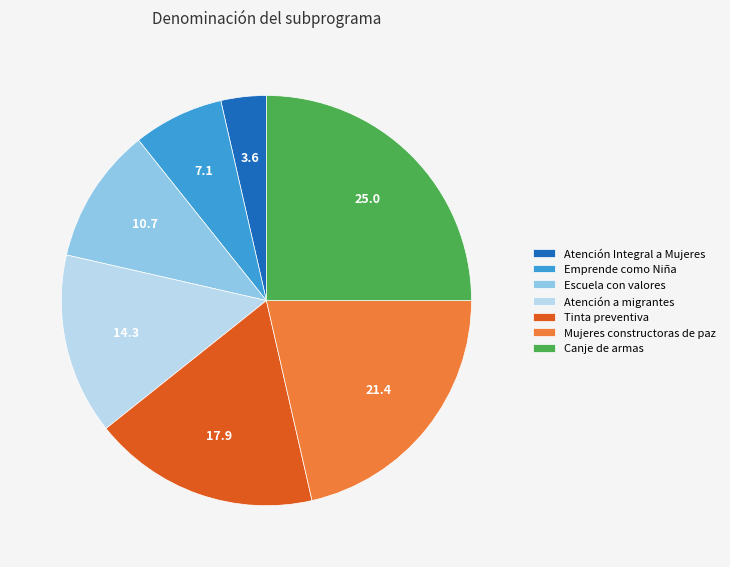

Approximately how many times larger is the value at Escuela con valores compared to Emprende como Niña?

1.5